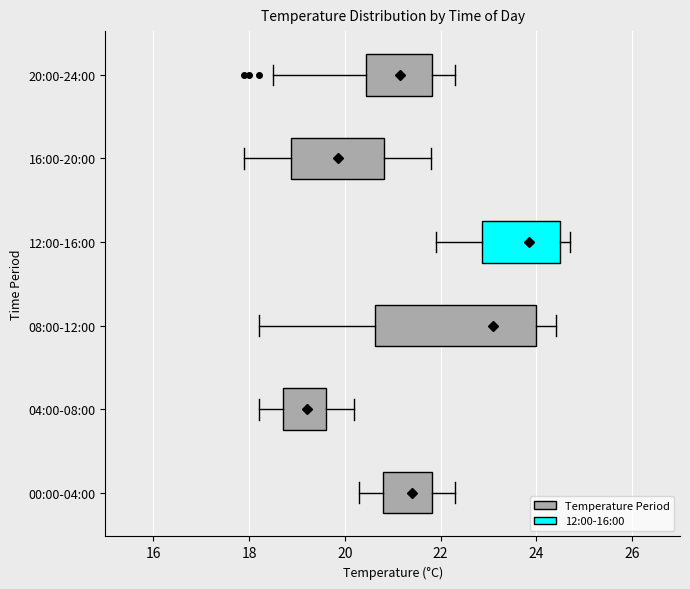

Reading bottom to top, transcribe this box plot: for each box, give where its median line is, the range the box spans, and where its two whiskers end, as read against the x-axis. The values are not printed on the chart, so give them approximately, as read against the axis.

00:00-04:00: median 21.4, box 20.8 to 21.8, whiskers 20.4 to 22.4
04:00-08:00: median 19.2, box 18.8 to 19.6, whiskers 18.2 to 20.2
08:00-12:00: median 23.2, box 20.6 to 24.0, whiskers 18.2 to 24.4
12:00-16:00: median 23.8, box 22.8 to 24.6, whiskers 22.0 to 24.8
16:00-20:00: median 19.8, box 18.8 to 20.8, whiskers 18.0 to 21.8
20:00-24:00: median 21.2, box 20.4 to 21.8, whiskers 18.6 to 22.4